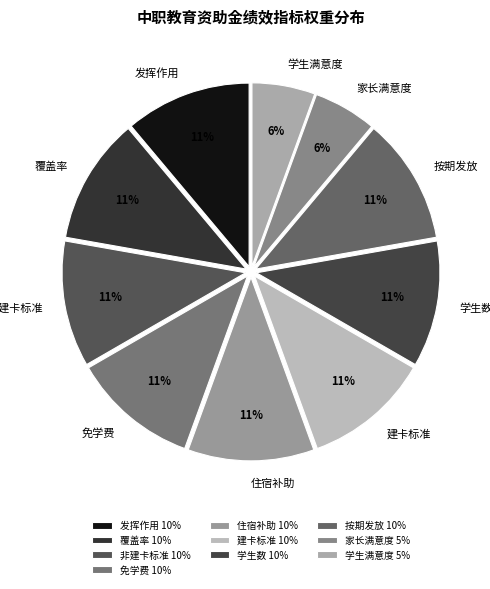

Is it true that 按期发放 is 11% of the pie?

True